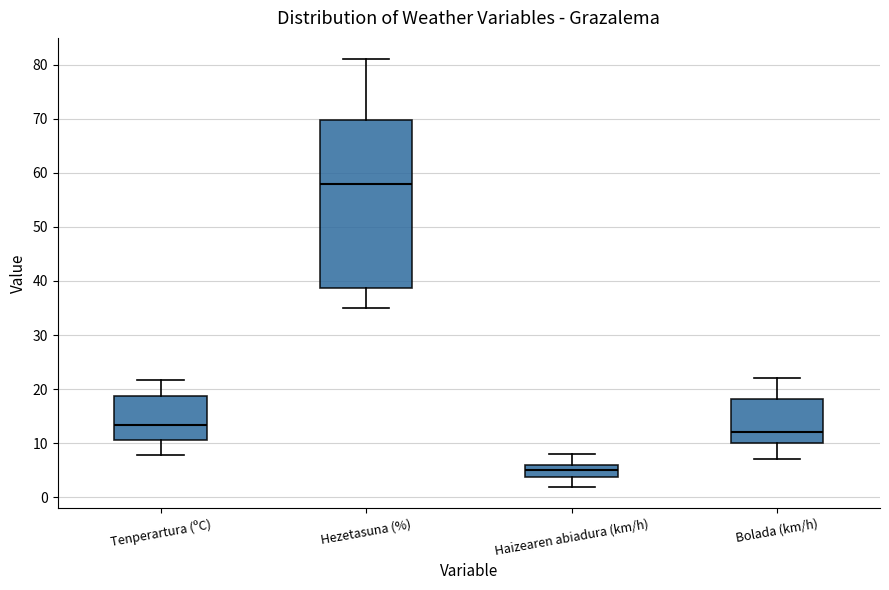

Which box has the highest median line?

Hezetasuna (%)